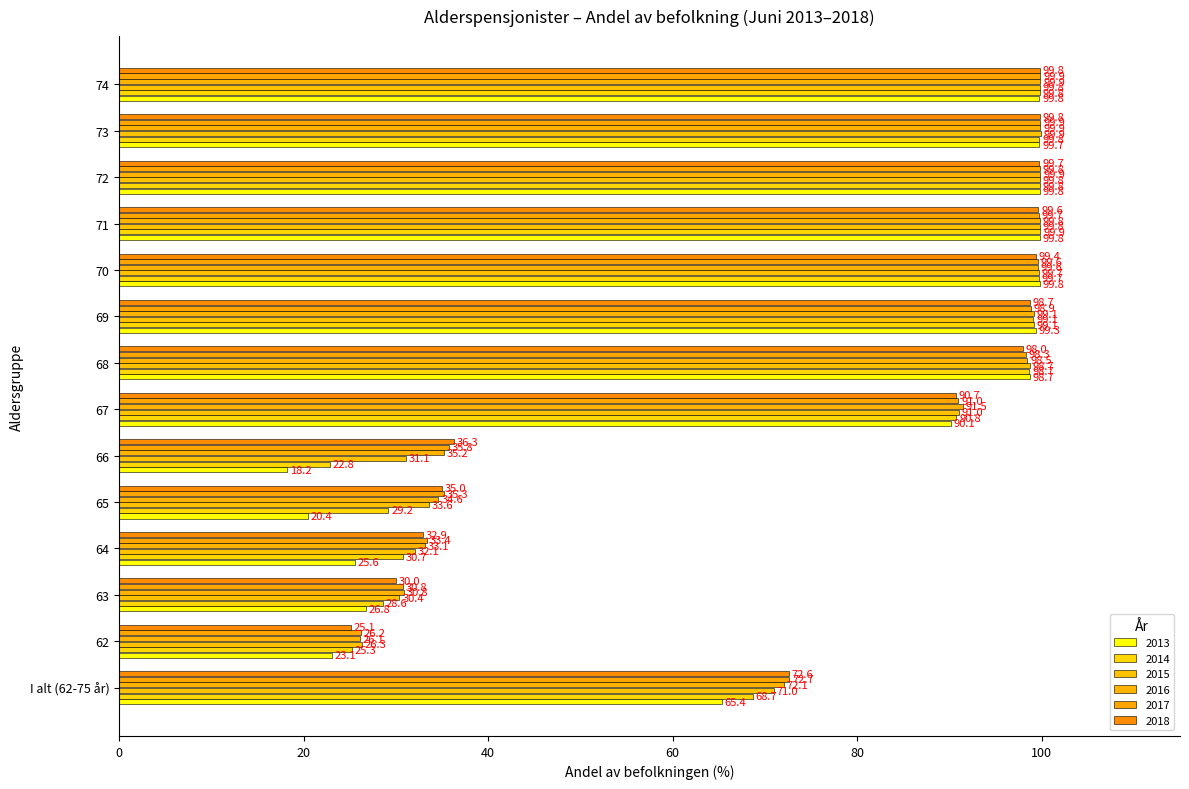

Between 65 and 73, which series saw the biggest shift?

2013